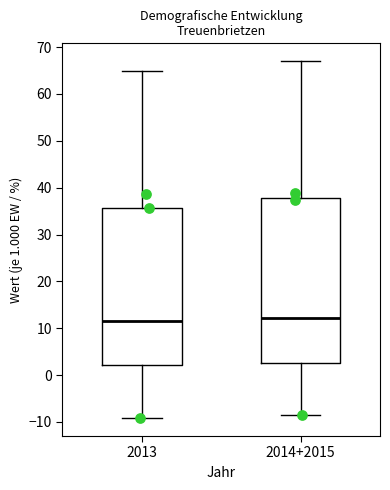

Reading left to right, read every box against the y-axis: the position of its median line, the range the box covers, and the ends of its whiskers. The values are not printed on the chart, so give them approximately, as read against the axis.

2013: median 12, box 2 to 36, whiskers -9 to 65
2014+2015: median 12, box 3 to 38, whiskers -9 to 67